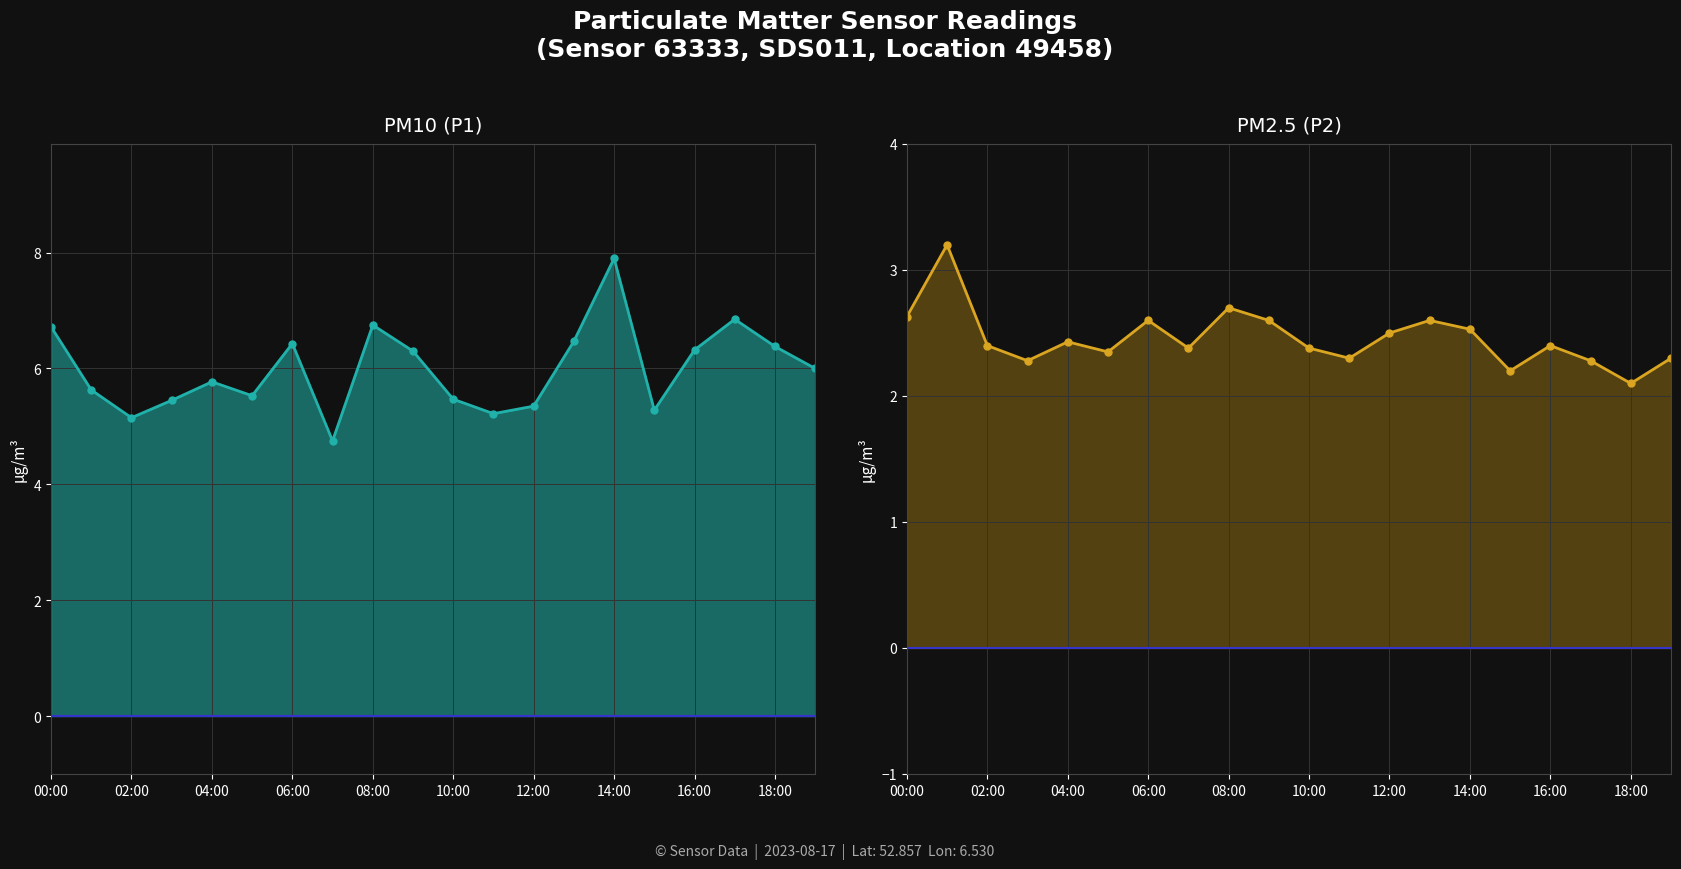

Is the value of PM10 (P1) at 16:00 greater than the value of PM2.5 (P2) at 06:00?

Yes